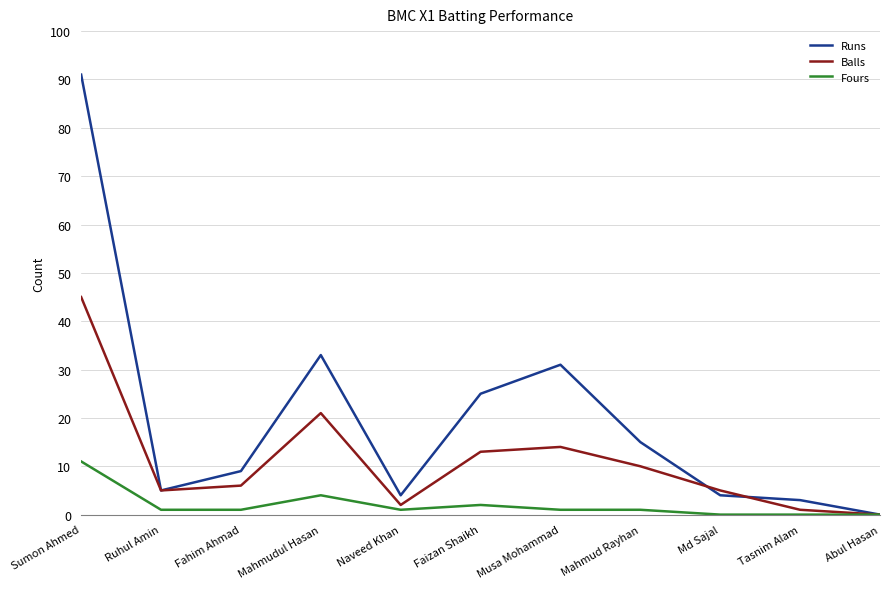

What is the sum of the Runs values at Sumon Ahmed and Abul Hasan?

91